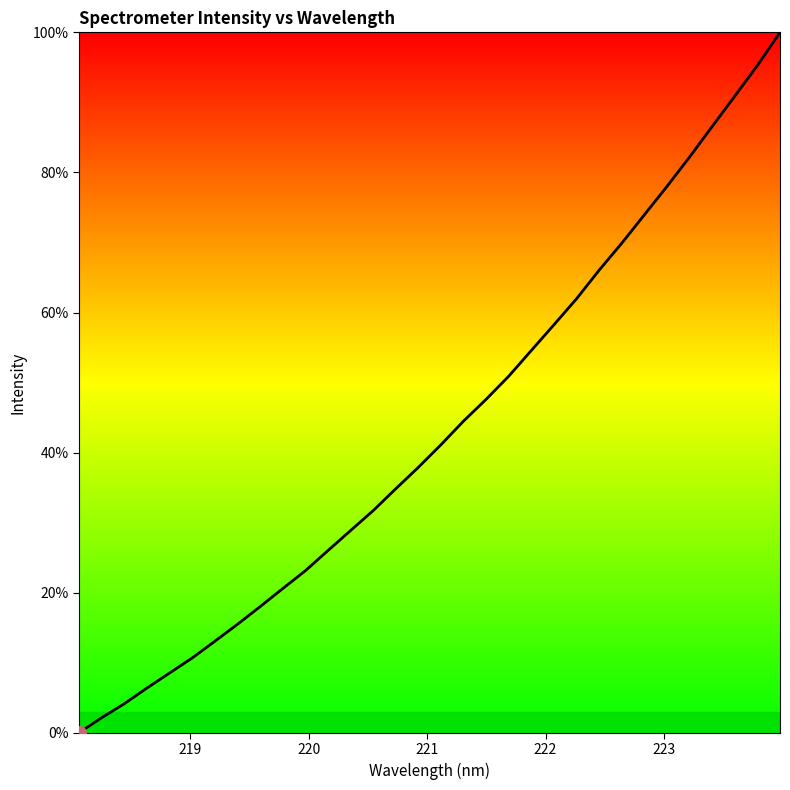

What is the difference between the maximum and minimum values?

100.0